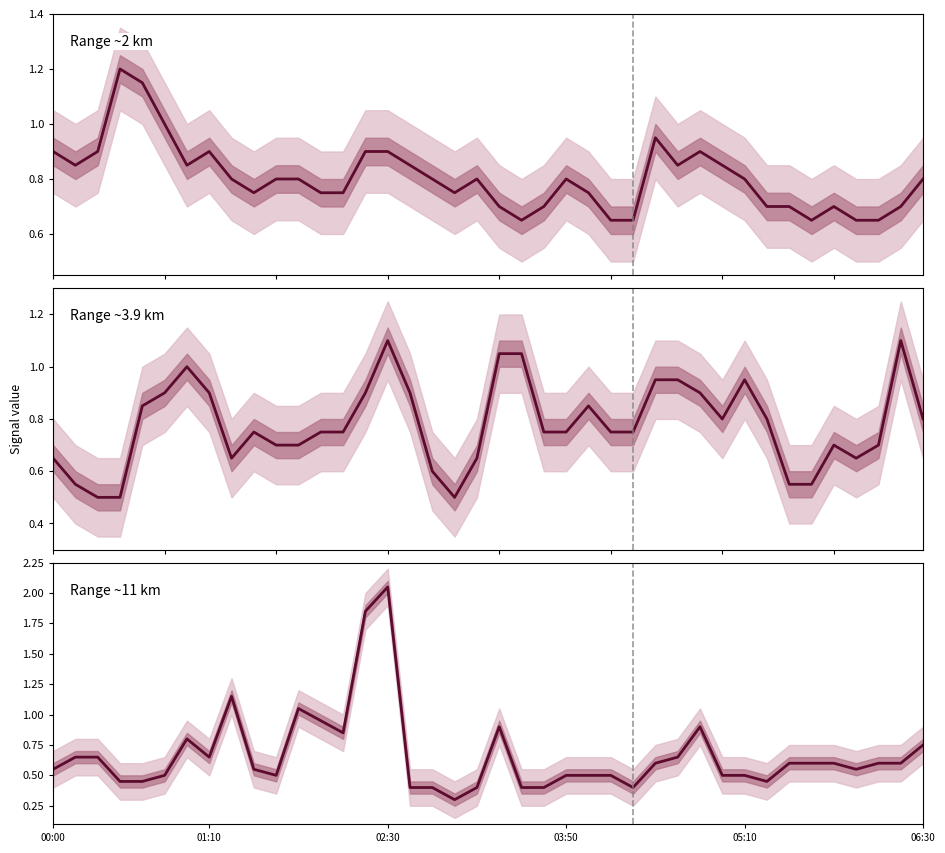

Is it true that the value at 26 is 0.4?

True